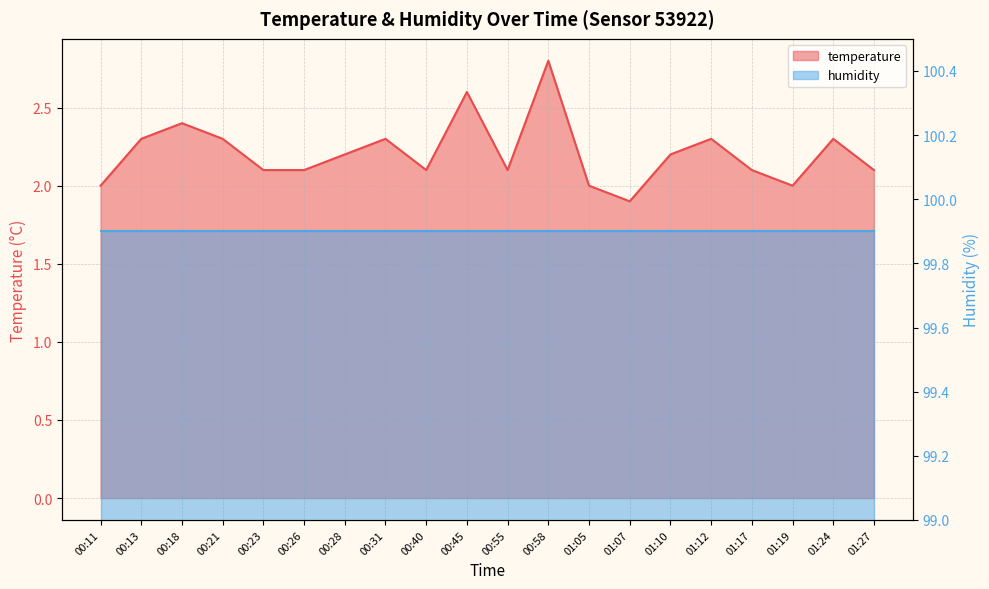

Reading right to left, list all the values displayed in this chart.

01:27=2.1	01:24=2.3	01:19=2.0	01:17=2.1	01:12=2.3	01:10=2.2	01:07=1.9	01:05=2.0	00:58=2.8	00:55=2.1	00:45=2.6	00:40=2.1	00:31=2.3	00:28=2.2	00:26=2.1	00:23=2.1	00:21=2.3	00:18=2.4	00:13=2.3	00:11=2.0